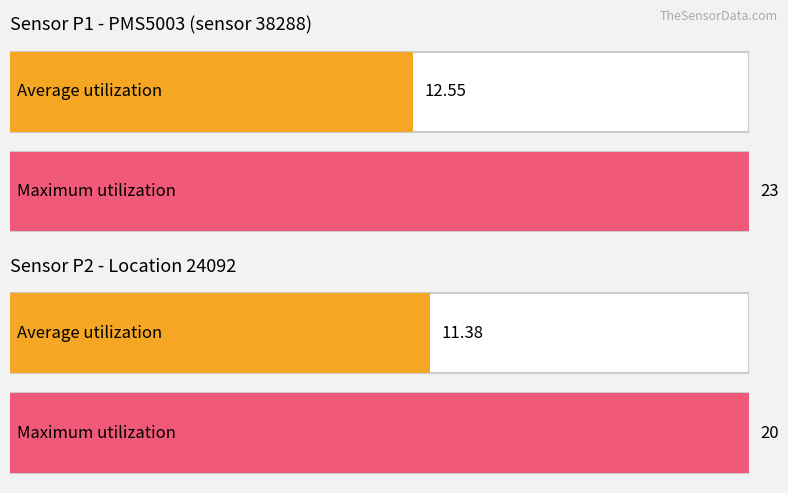

How many bars are there in total?

4